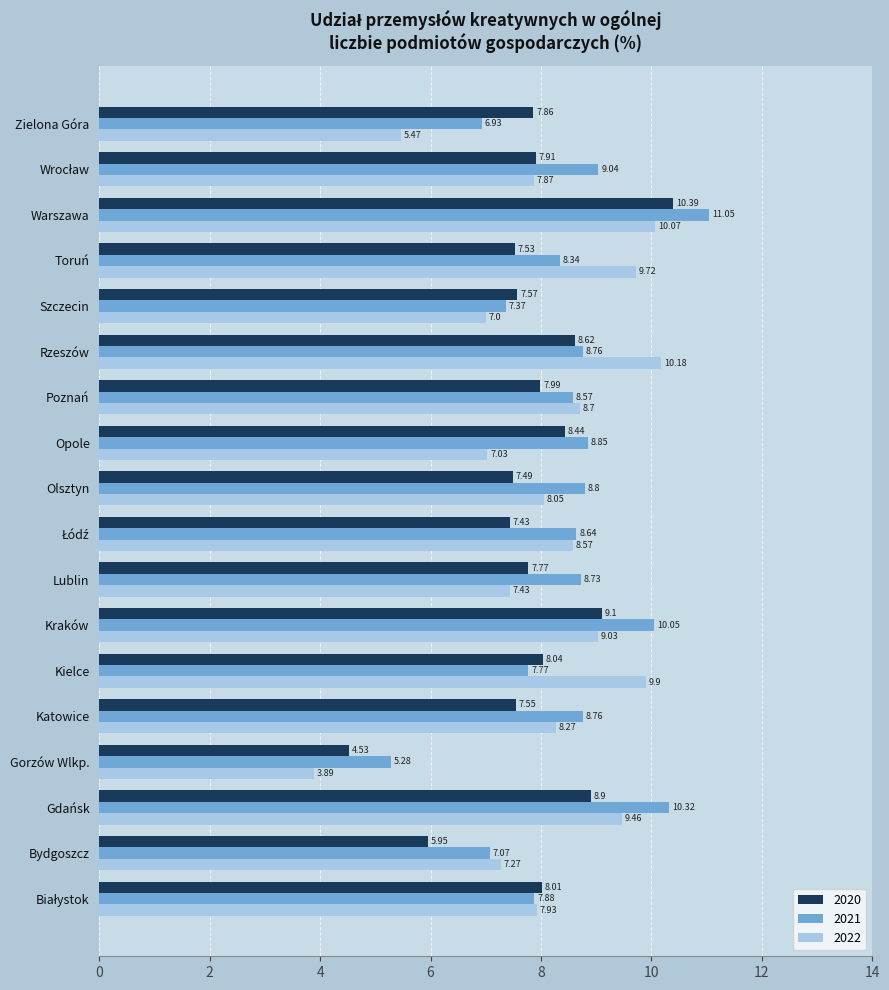

Is it true that 2021 equals 8.3 at Toruń?

True